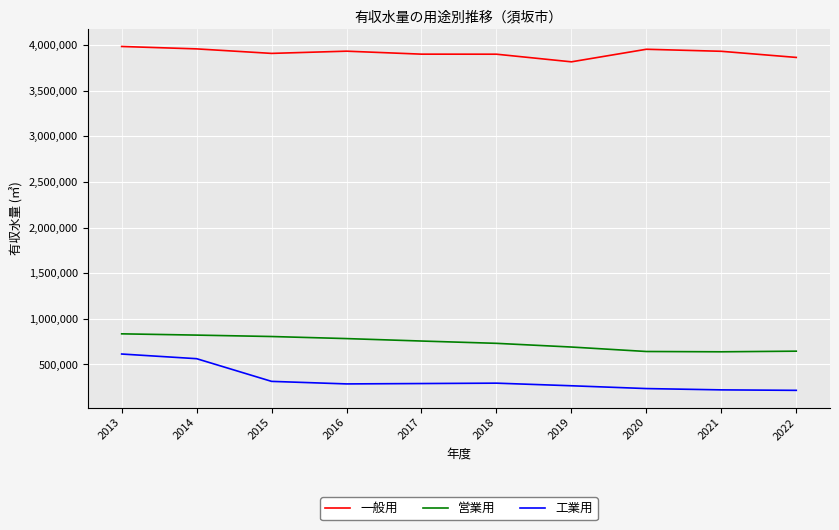

True or false: 一般用 has more than 0 interior local peaks.

True